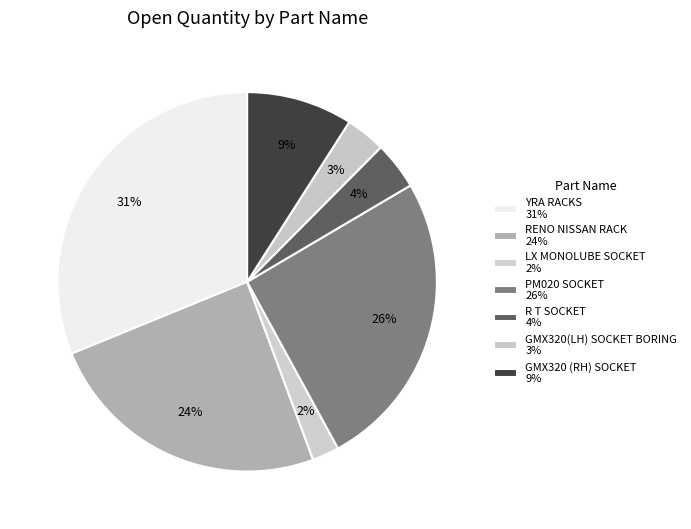

To the nearest percent, what percentage of the pie is PM020 SOCKET?

26%